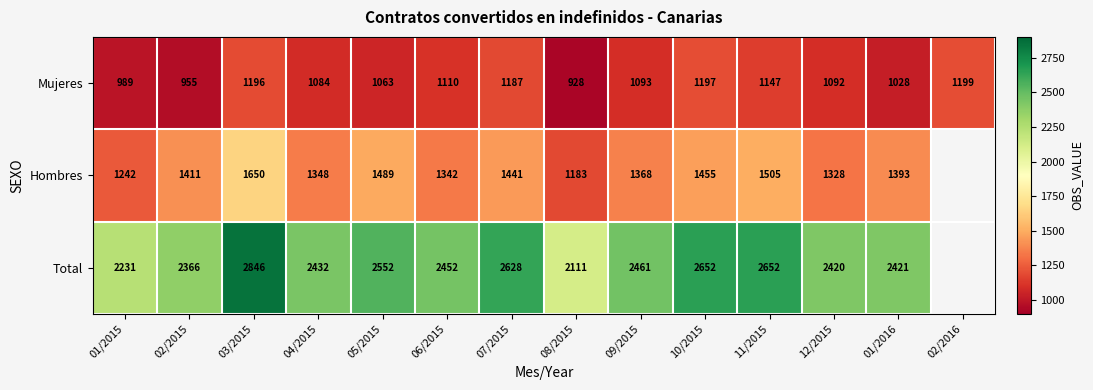

What is the difference between the highest and lowest values at 06/2015?

1342